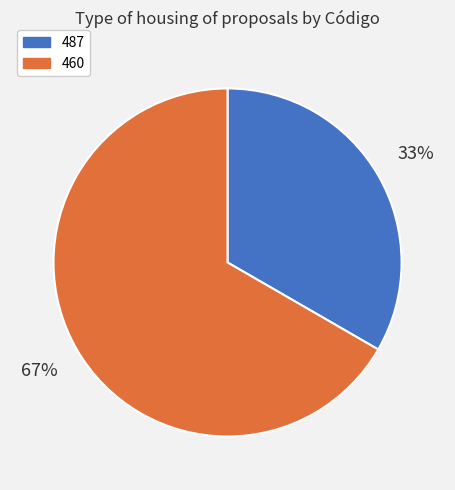

Rank the categories by value from highest to lowest.

460, 487